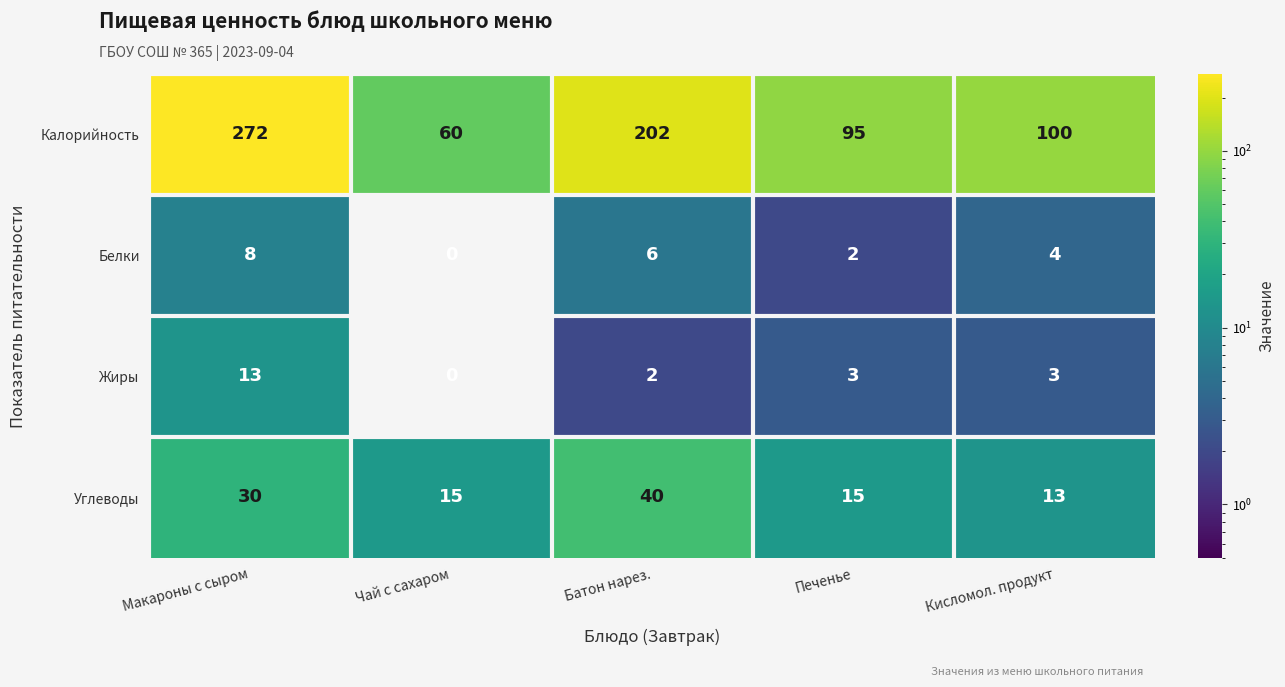

True or false: Жиры has a value of 0 at Чай с сахаром.

True